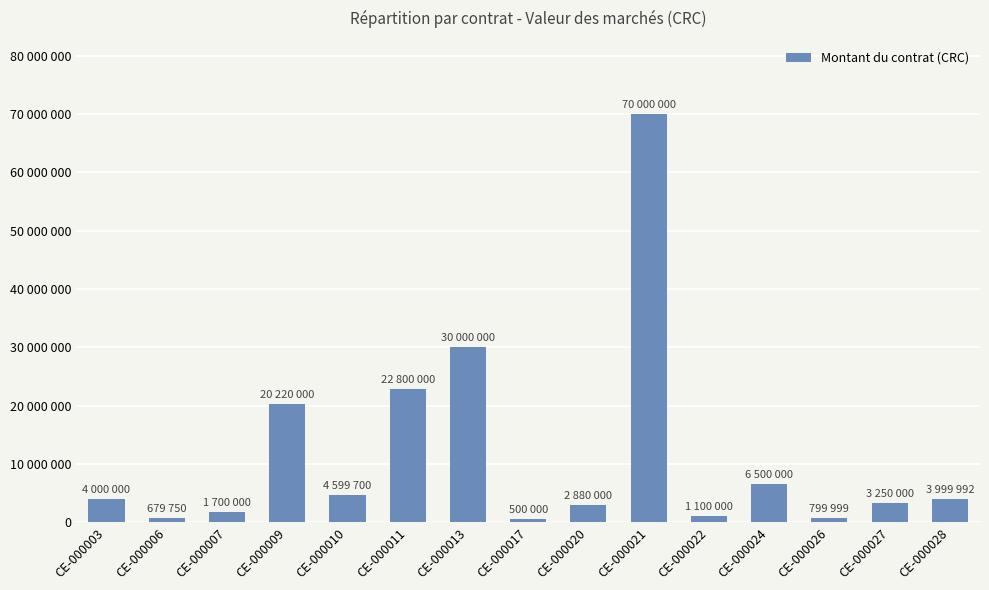

Reading right to left, what are all the values shown in this chart?

CE-000028=3999992.0	CE-000027=3250000.0	CE-000026=799999.9	CE-000024=6500000.0	CE-000022=1100000.0	CE-000021=70000000.0	CE-000020=2880000.0	CE-000017=500000.0	CE-000013=30000000.0	CE-000011=22800000.0	CE-000010=4599700.0	CE-000009=20220000.0	CE-000007=1700000.0	CE-000006=679750.0	CE-000003=4000000.0